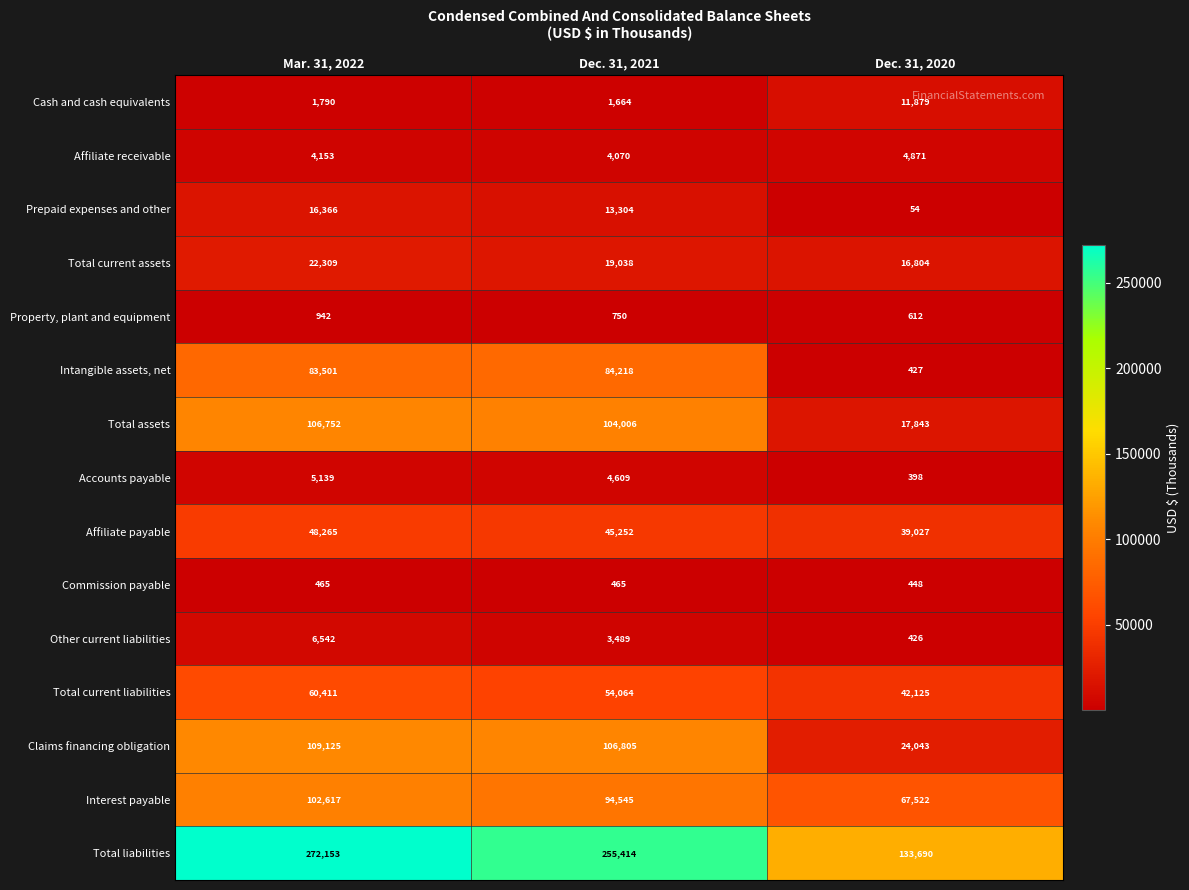

At which category does the chart reach its minimum across all series?

Dec. 31, 2020